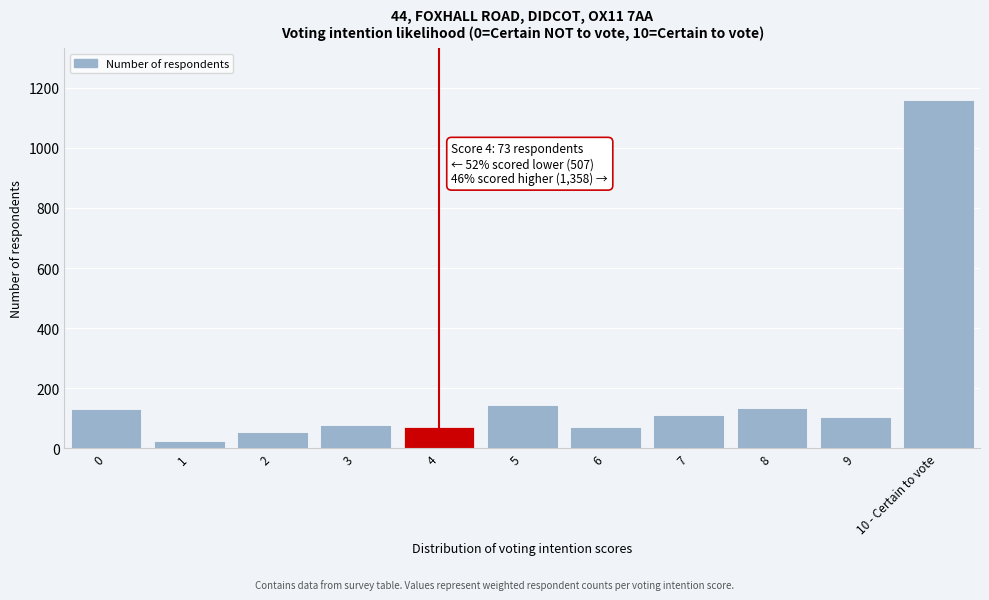

What is the change in value from 4 to 9?

+32